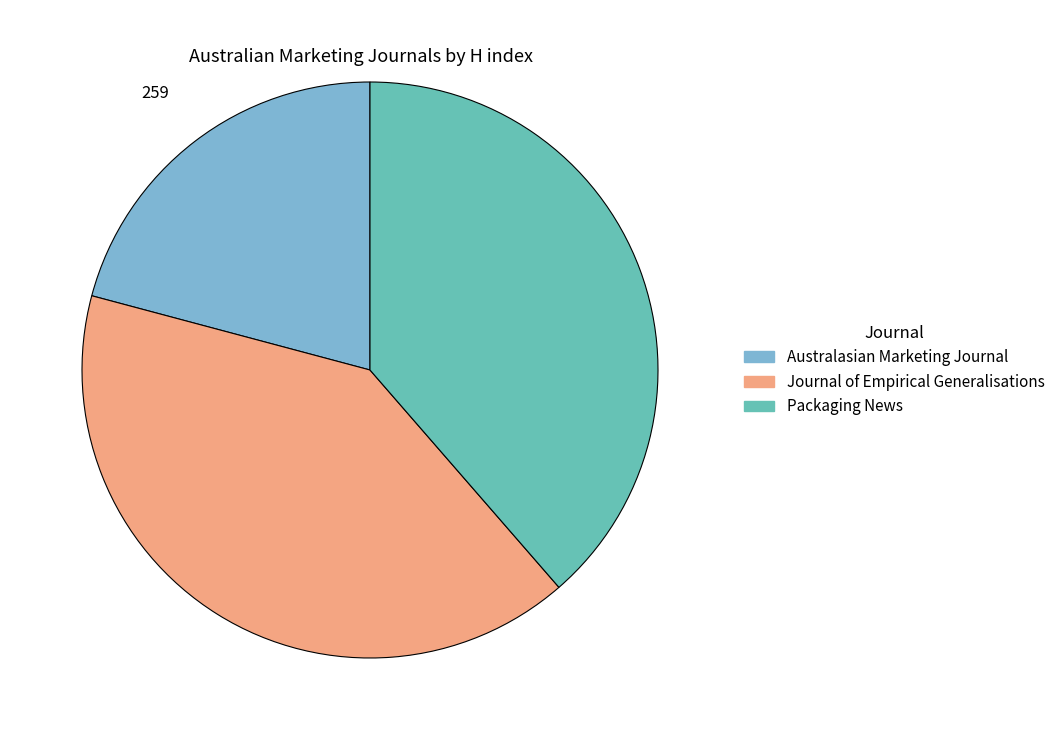

What is the smallest slice in the pie chart?

Australasian Marketing Journal